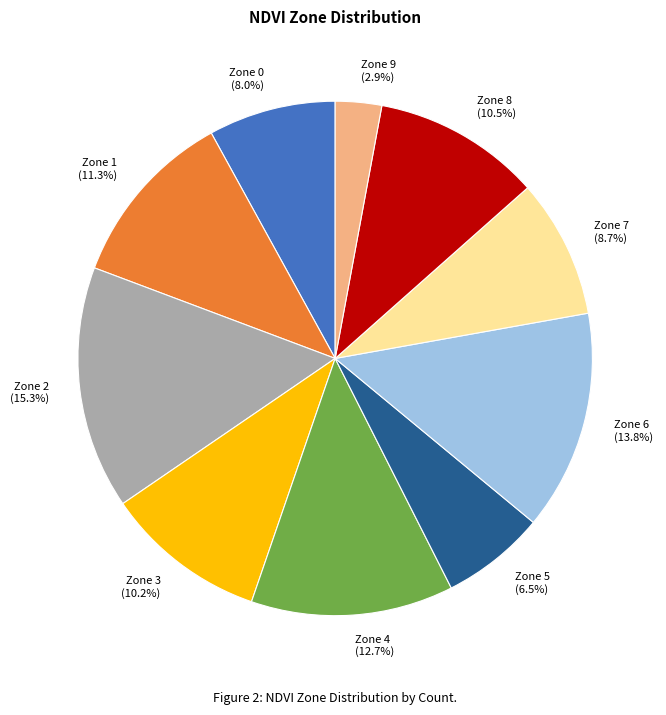

What is the total percentage of Zone 8 and Zone 2?

25.8%